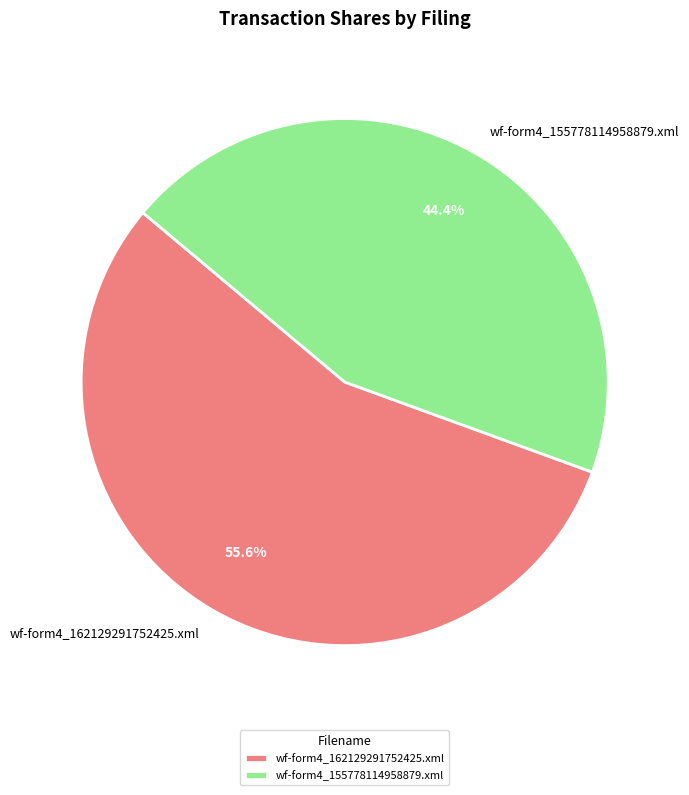

Does any single category account for the majority?

Yes